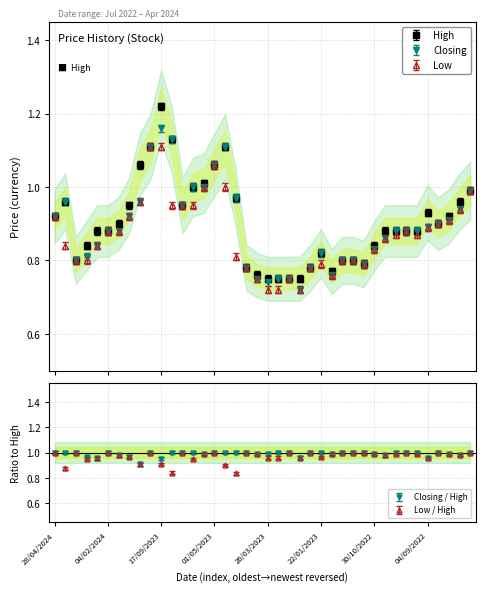

Read the Low value at 30/10/2022.

0.8